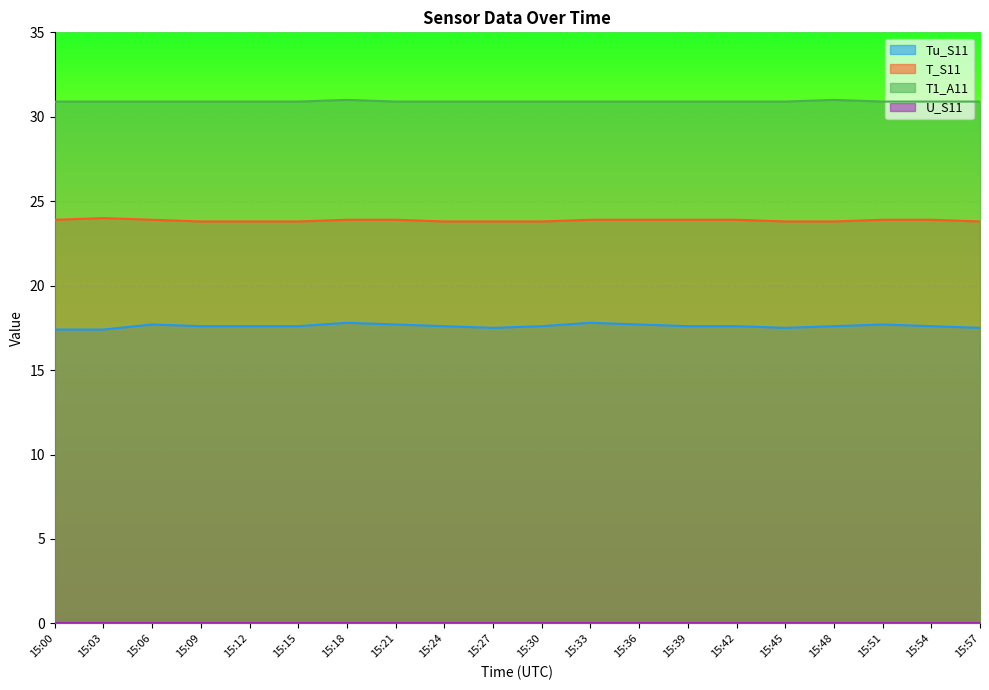

Between 15:00 and 15:03, which series saw the biggest shift?

T_S11